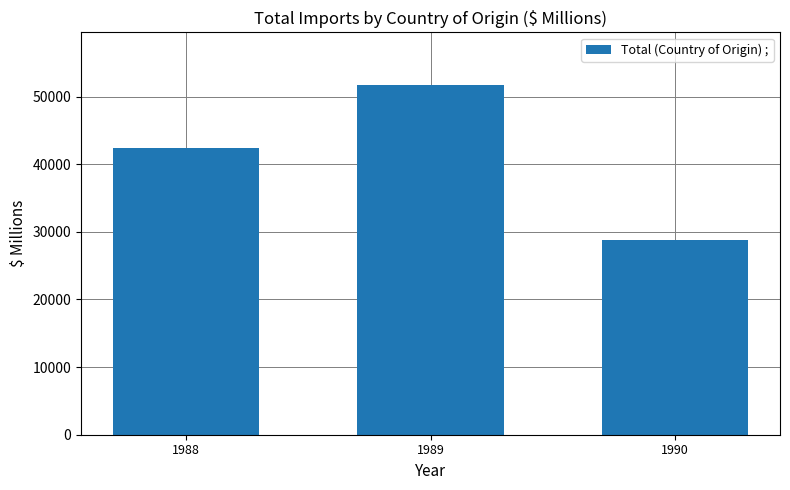

Which label corresponds to the largest value in the chart?

1989